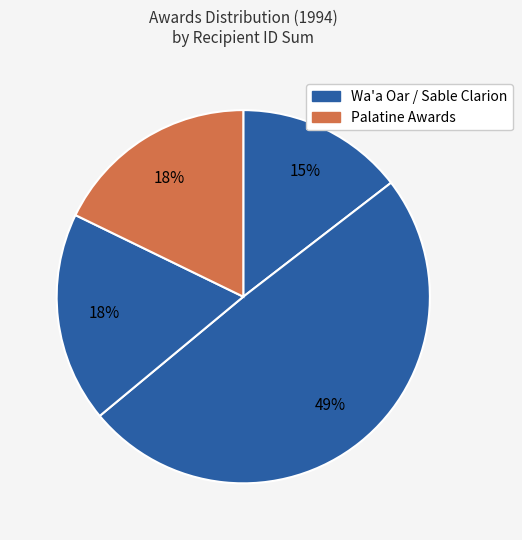

How many slices are in this pie chart?

4